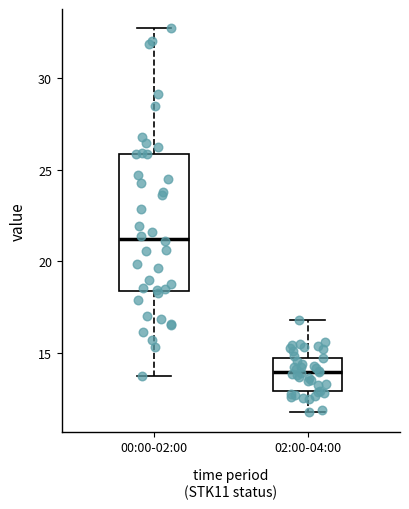

Reading left to right, read every box against the y-axis: the position of its median line, the range the box covers, and the ends of its whiskers. The values are not printed on the chart, so give them approximately, as read against the axis.

00:00-02:00: median 21.0, box 18.5 to 26.0, whiskers 14.0 to 32.5
02:00-04:00: median 14.0, box 13.0 to 14.5, whiskers 12.0 to 17.0